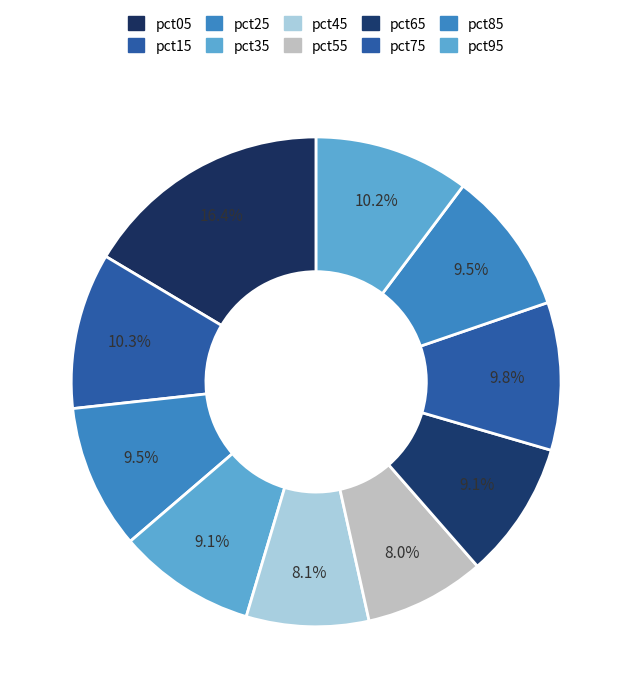

Does any single category account for the majority?

No